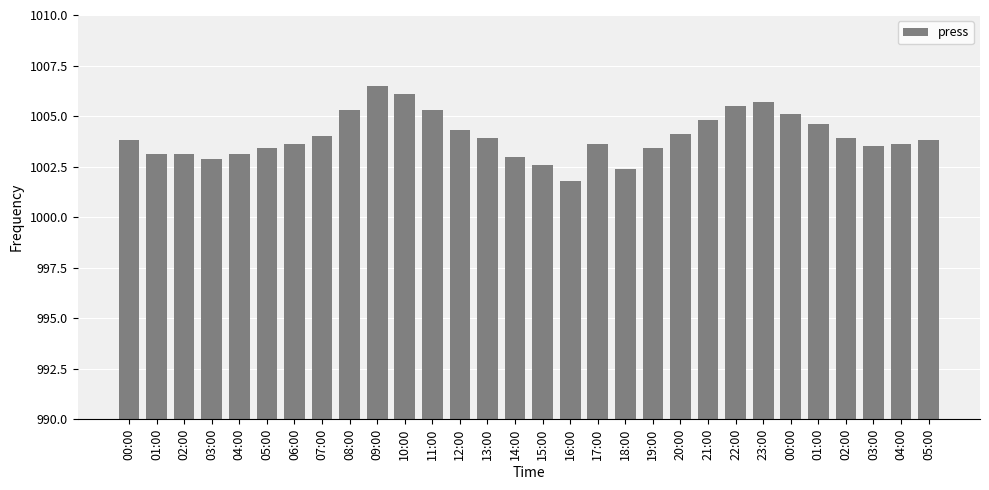

What is the difference between the maximum and minimum values?

4.7